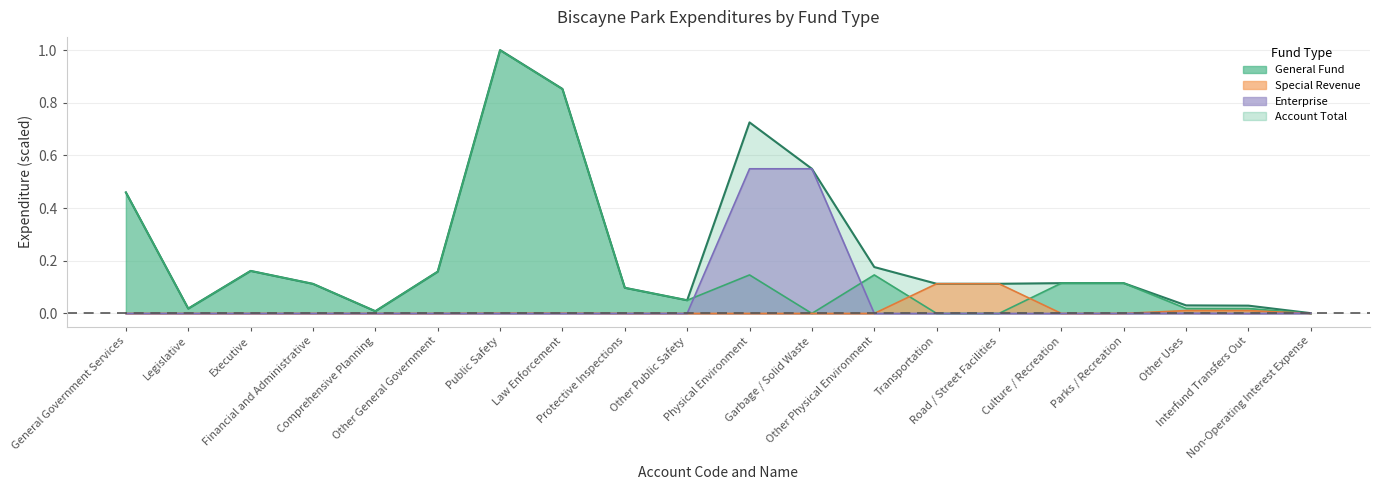

Is it true that Special Revenue equals 0.1 at Transportation?

True